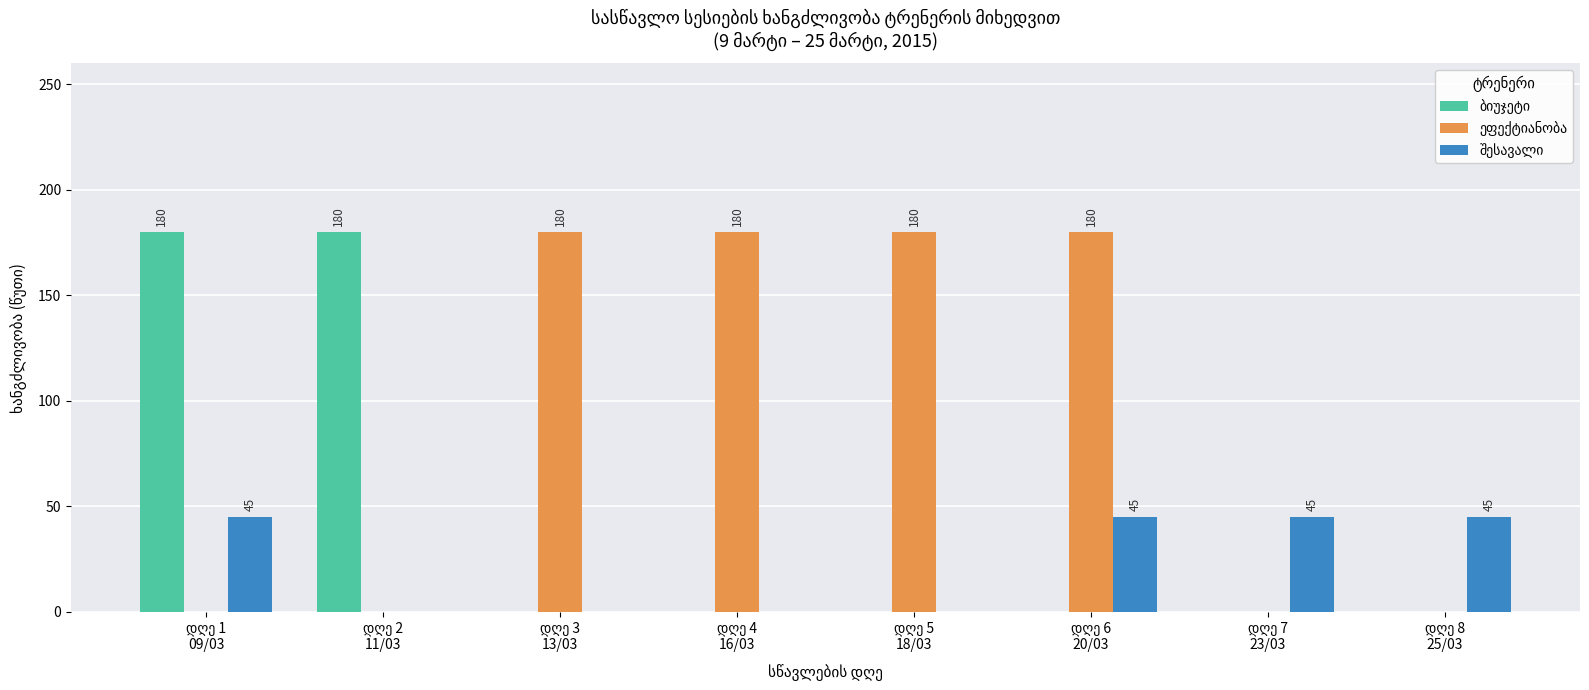

Are the bars grouped side by side (vs. stacked)?

Yes